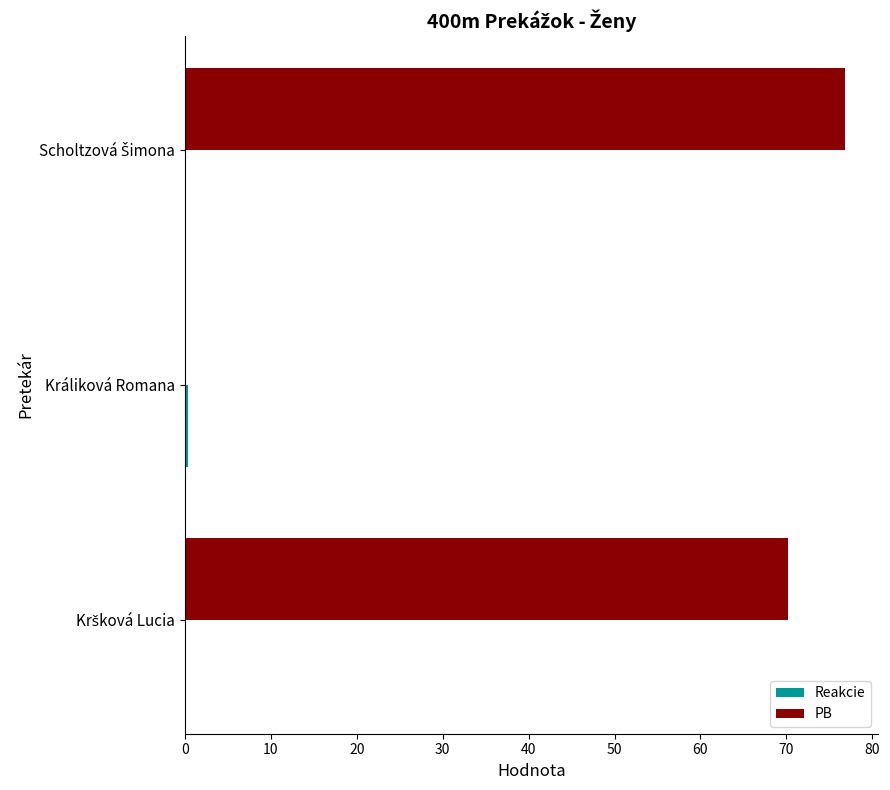

The PB series shows 0.0 at Králiková Romana. True or false?

True